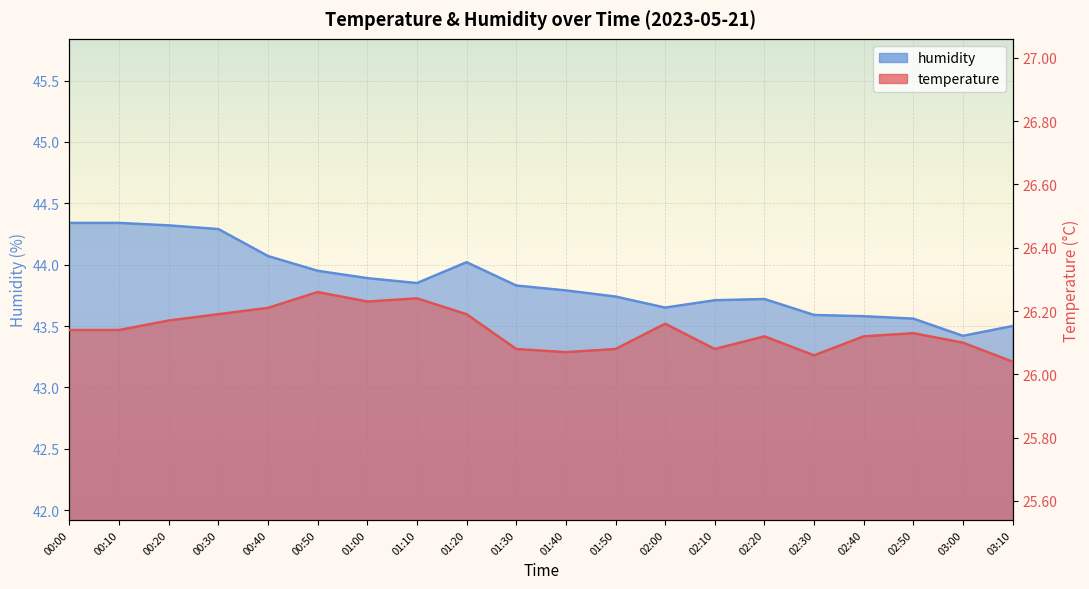

True or false: temperature has a value of 37.0 at 00:20.

False